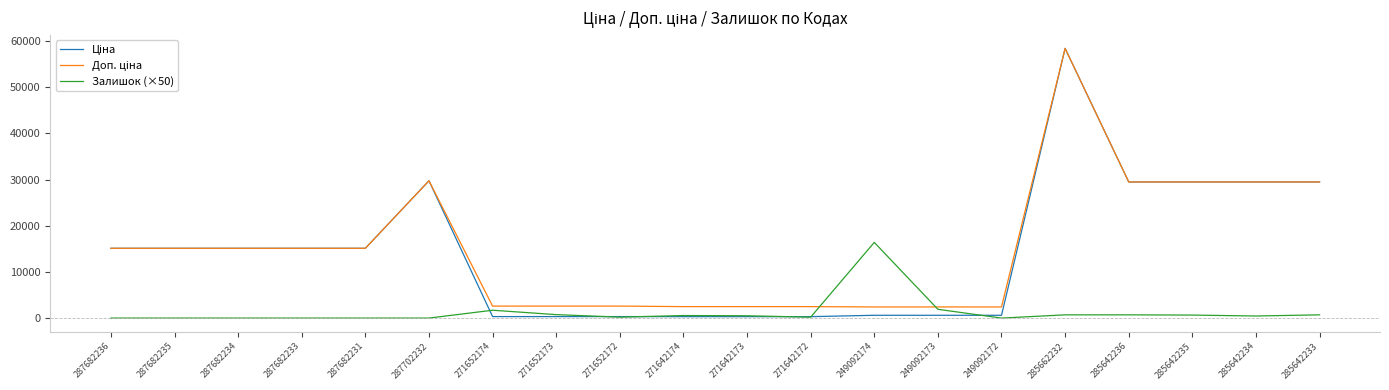

What is the greatest value displayed?

58426.5